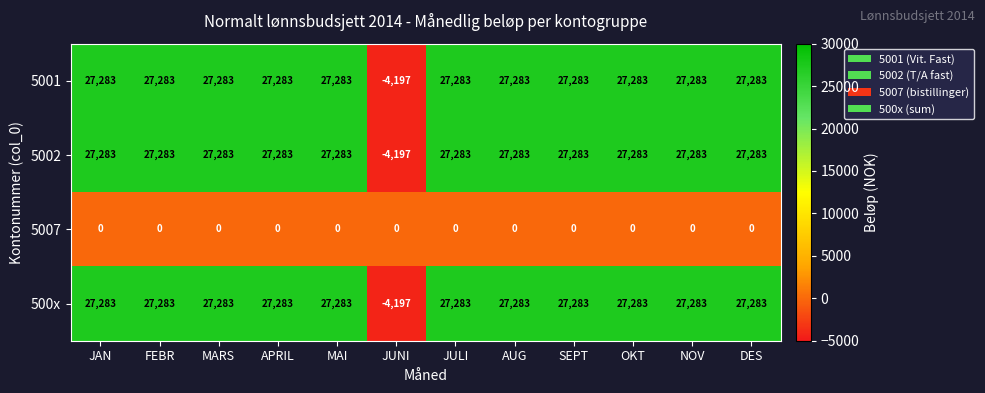

What is the difference between the highest and lowest values at JULI?

27283